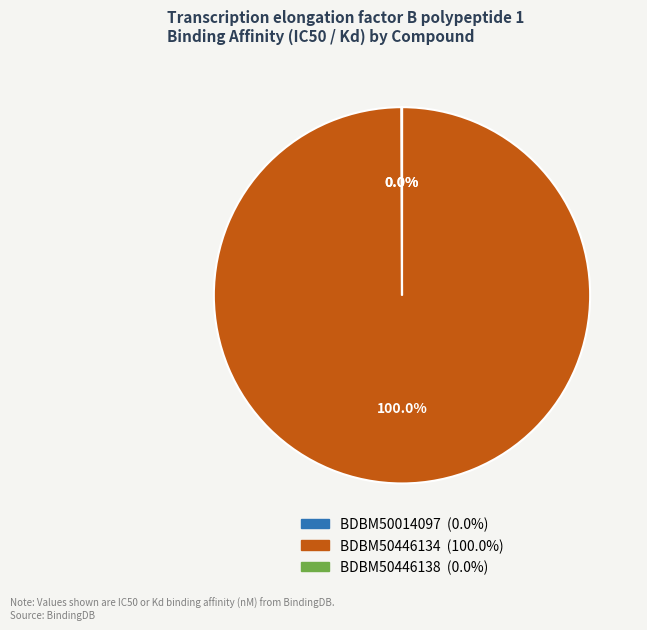

Is there a majority slice in this chart?

Yes